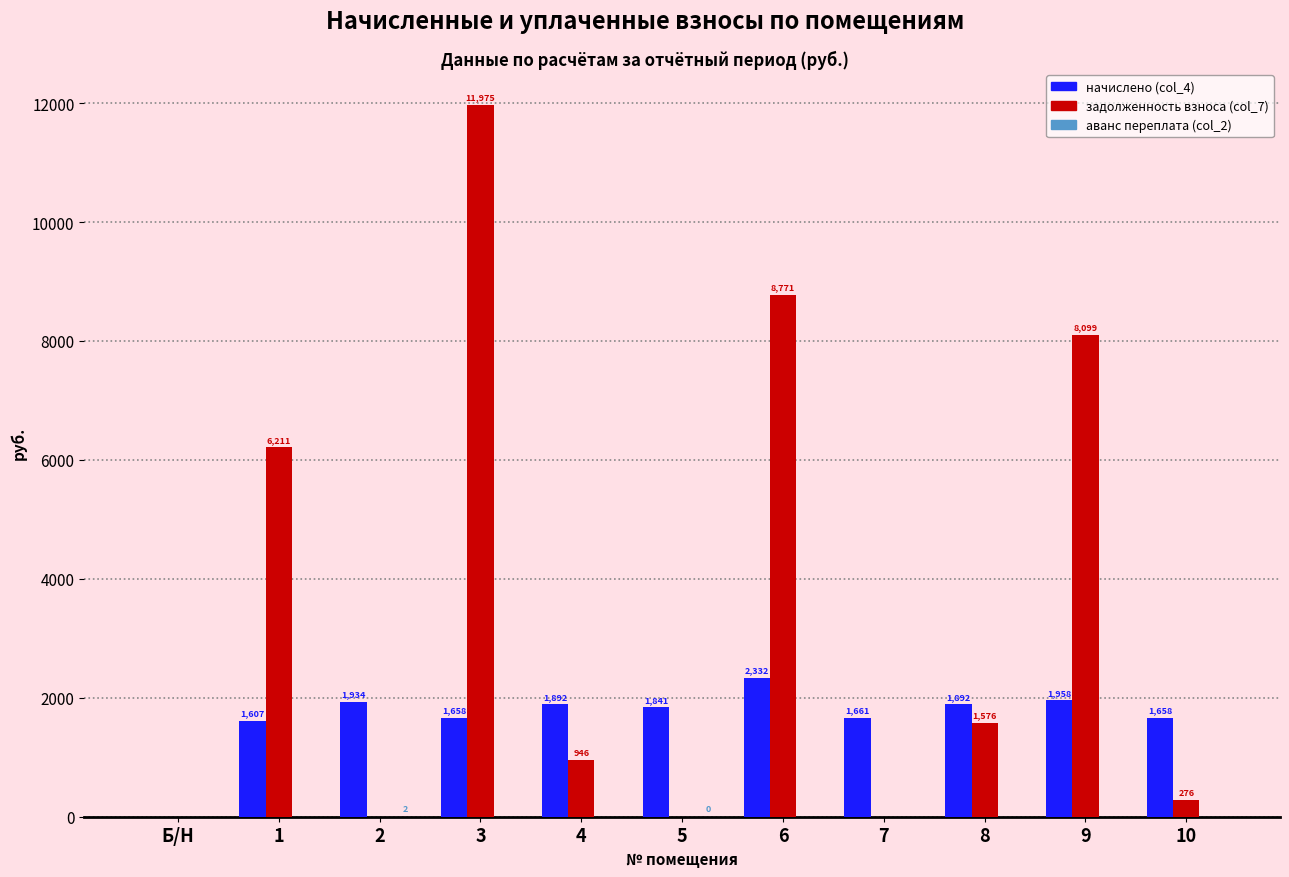

Between 1 and 6, which series saw the biggest shift?

задолженность взноса (col_7)